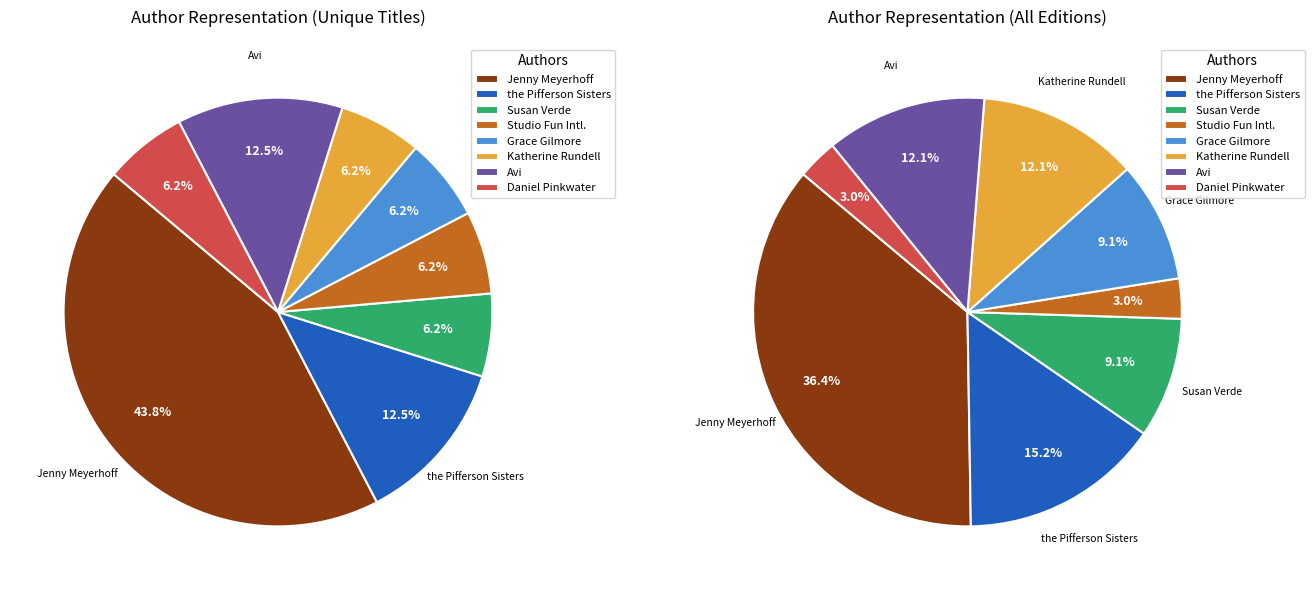

What is the ratio of the value at Katherine Rundell (410789881) to the value at Susan Verde (519216539)?

1.0